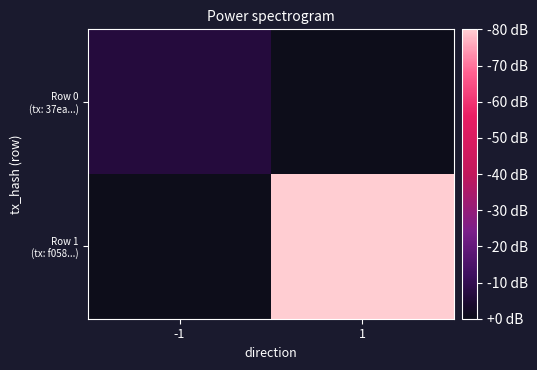

Which series changed the most between -1 and 1?

Row 1 (tx: f058...)